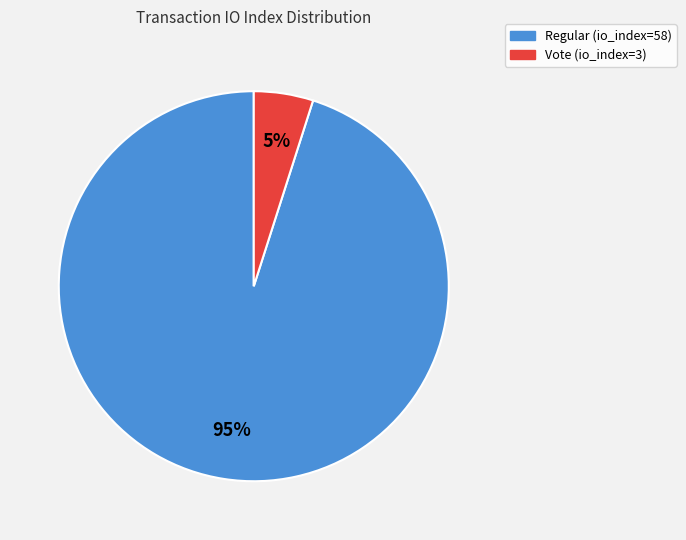

Is there a majority slice in this chart?

Yes